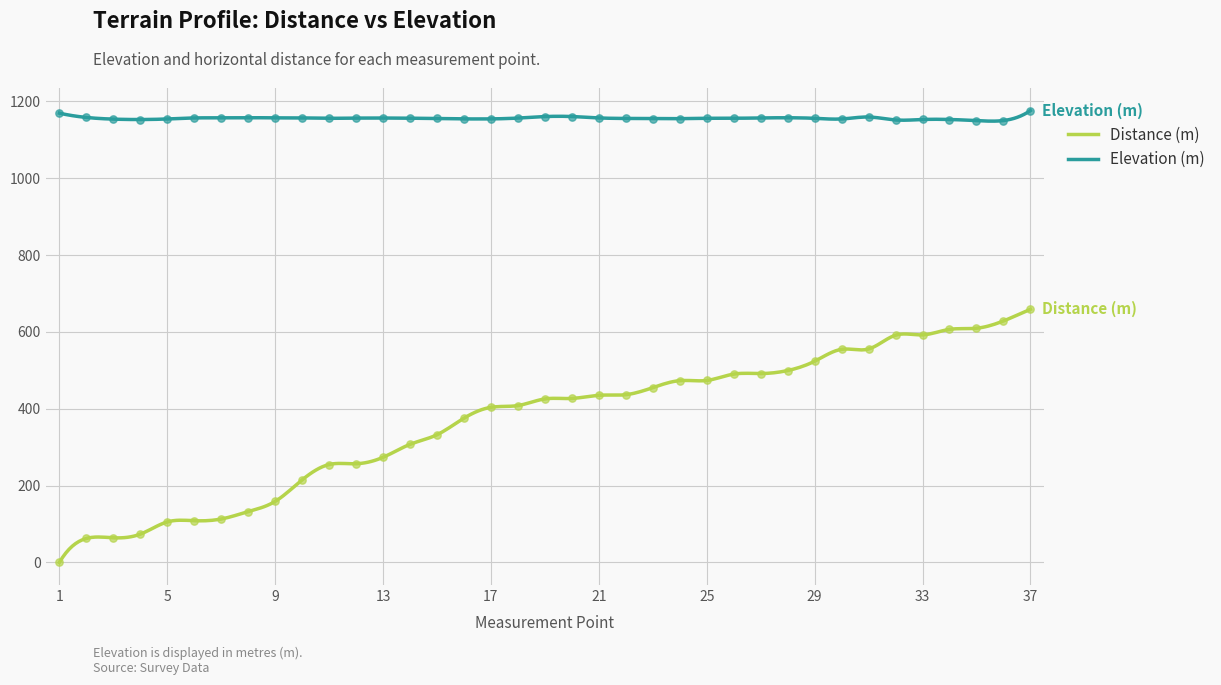

Which series has the largest Y range (max minus min)?

Distance (m)